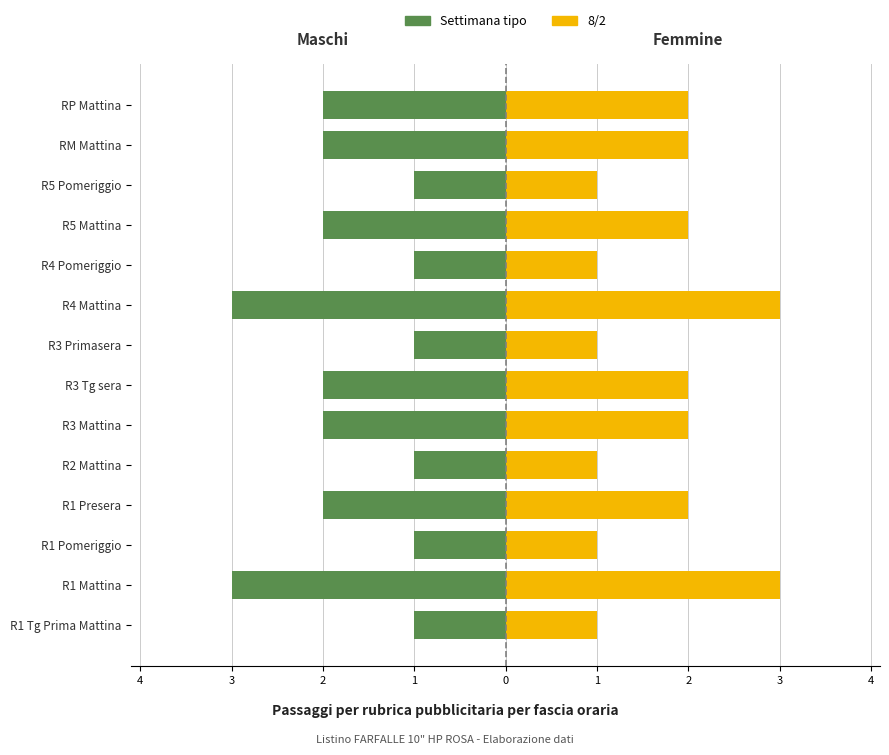

What is the difference between the maximum and minimum values in the Femmine (8/2) series?

2